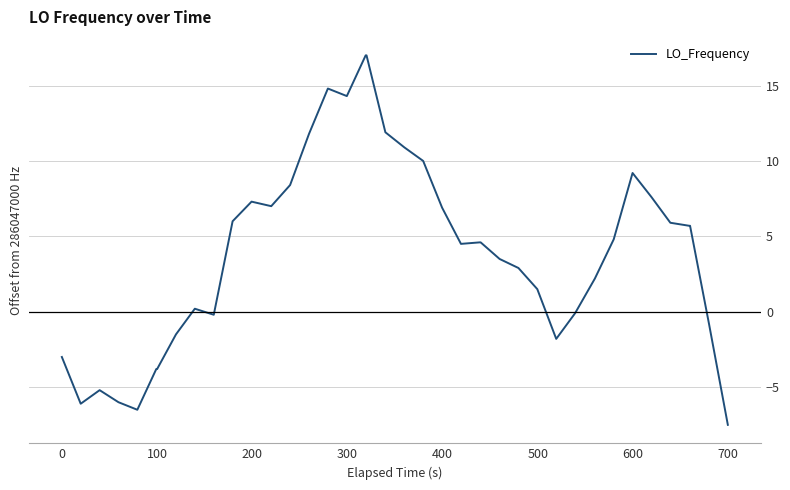

What is the average value?

4.0